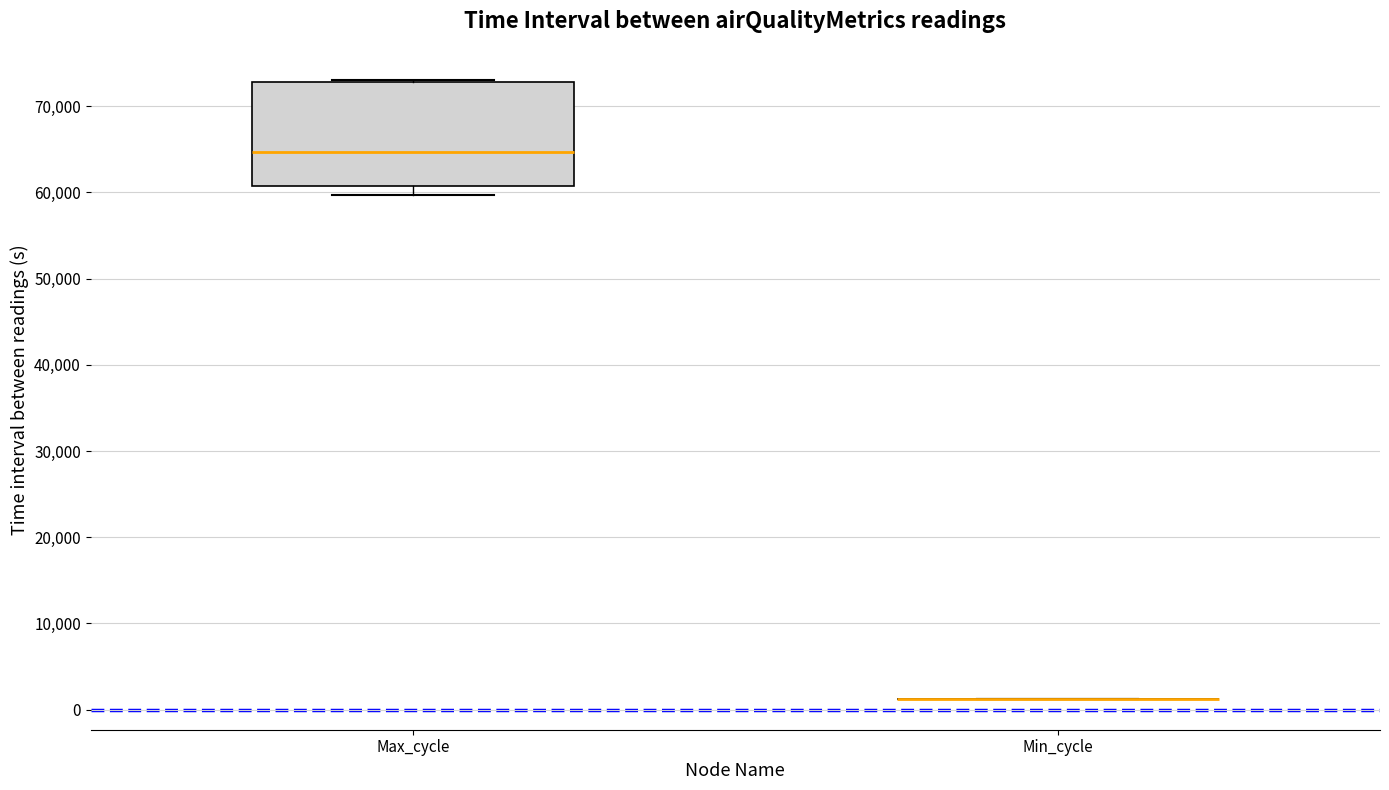

Reading left to right, read every box against the y-axis: the position of its median line, the range the box covers, and the ends of its whiskers. The values are not printed on the chart, so give them approximately, as read against the axis.

Max_cycle: median 65000, box 61000 to 73000, whiskers 60000 to 73000 (just above the box's upper edge)
Min_cycle: box collapsed to a line at 1000, whiskers 1000 to 1000